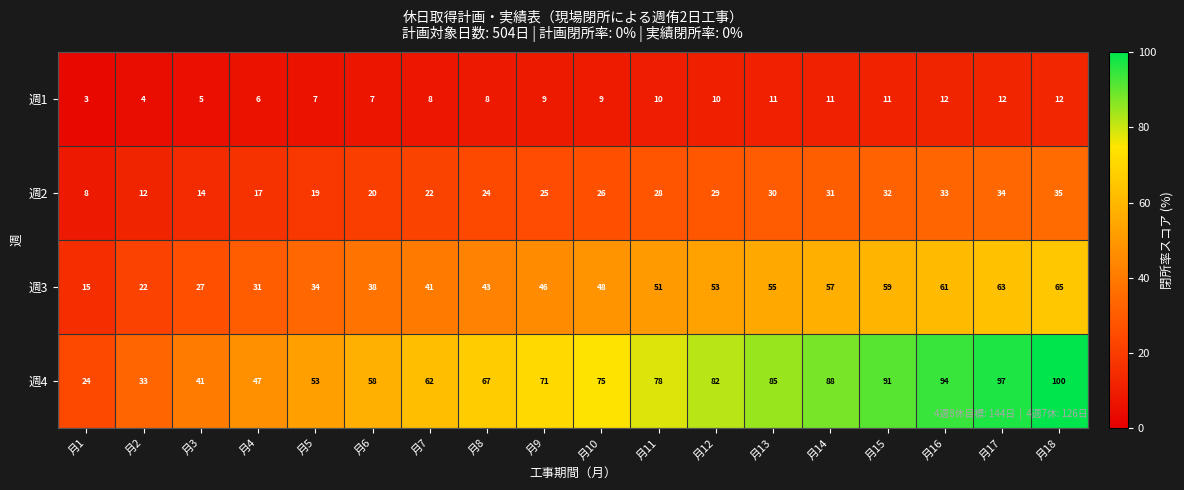

What is the difference between the maximum and minimum values in the 週3 series?

50